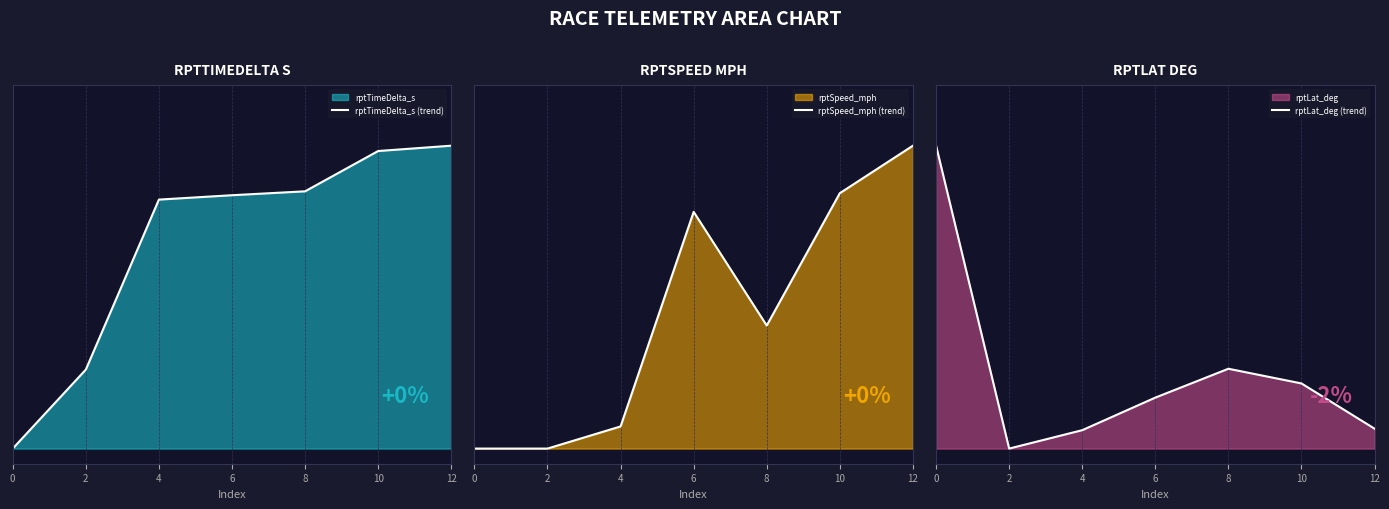

How many distinct data groups are displayed?

3